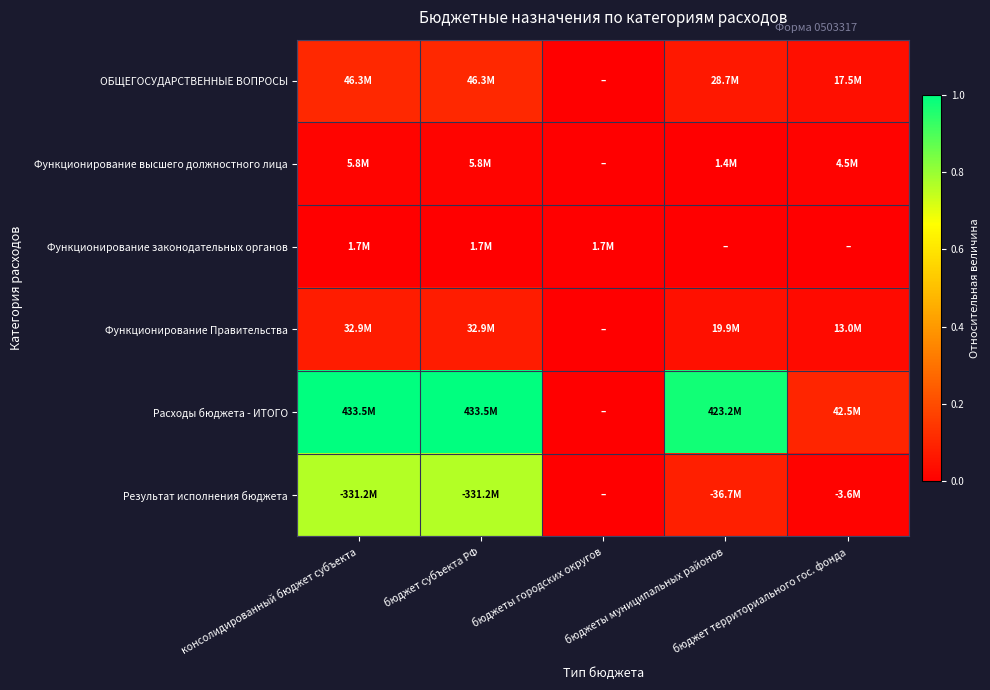

Rank the series by their maximum value, from highest to lowest.

Расходы бюджета - ИТОГО, Результат исполнения бюджета, ОБЩЕГОСУДАРСТВЕННЫЕ ВОПРОСЫ, Функционирование Правительства, Функционирование высшего должностного лица, Функционирование законодательных органов